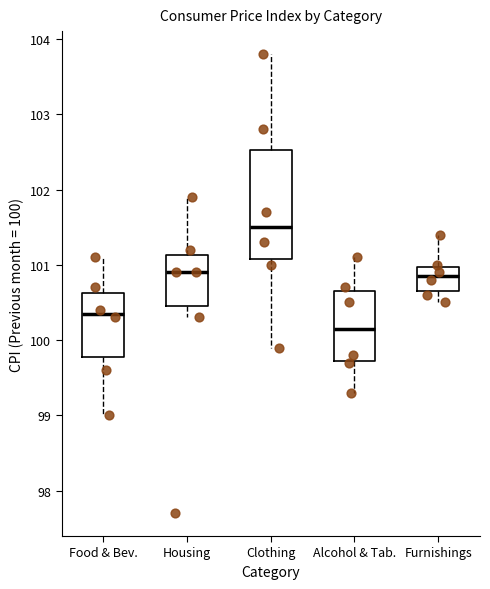

Reading left to right, read every box against the y-axis: the position of its median line, the range the box covers, and the ends of its whiskers. The values are not printed on the chart, so give them approximately, as read against the axis.

Food & Bev.: median 100.4, box 99.8 to 100.6, whiskers 99.0 to 101.1
Housing: median 100.9, box 100.5 to 101.1, whiskers 100.3 to 101.9
Clothing: median 101.5, box 101.1 to 102.5, whiskers 99.9 to 103.8
Alcohol & Tab.: median 100.2, box 99.7 to 100.7, whiskers 99.3 to 101.1
Furnishings: median 100.9, box 100.7 to 101.0, whiskers 100.5 to 101.4